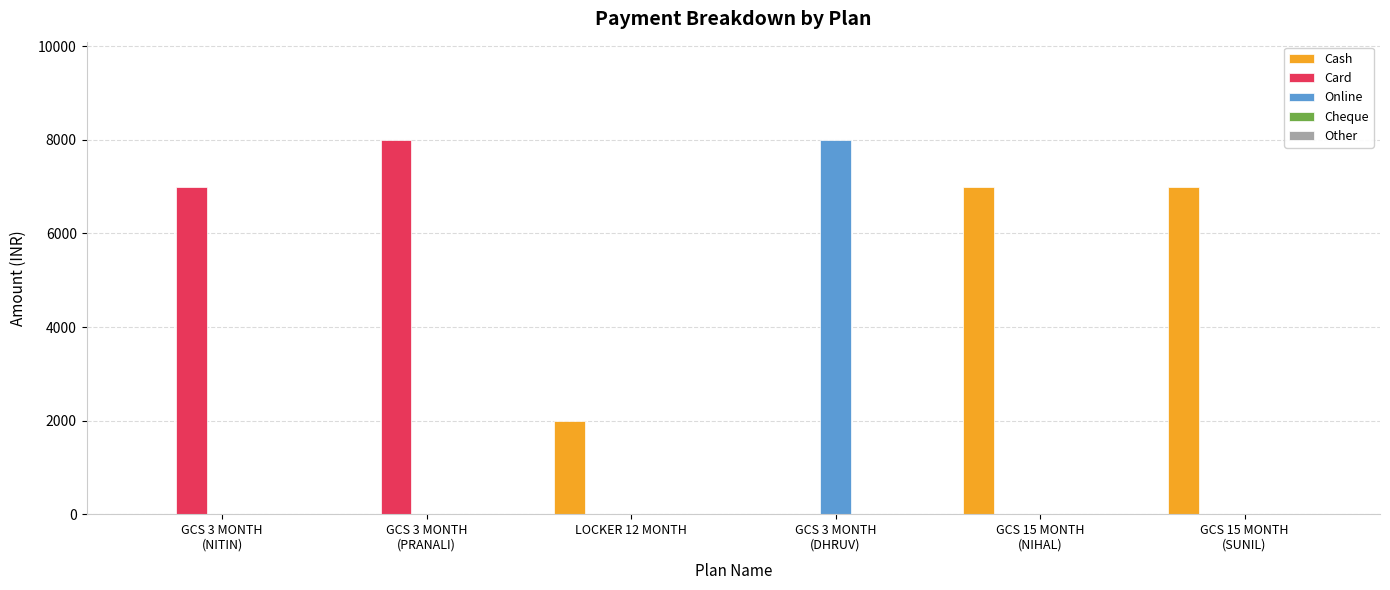

The value of Online at LOCKER 12 MONTH is 0. True or false?

True